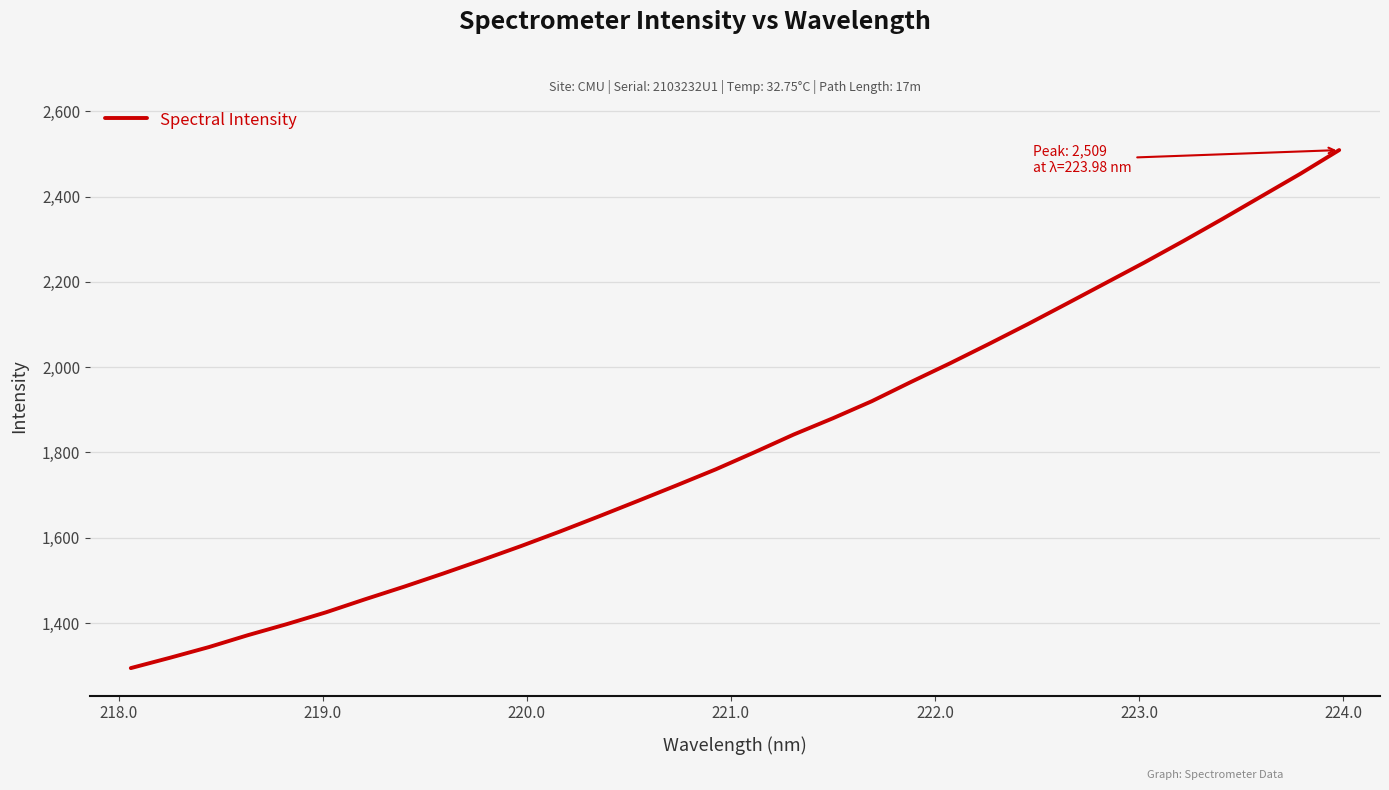

What is the greatest value displayed?

2509.1